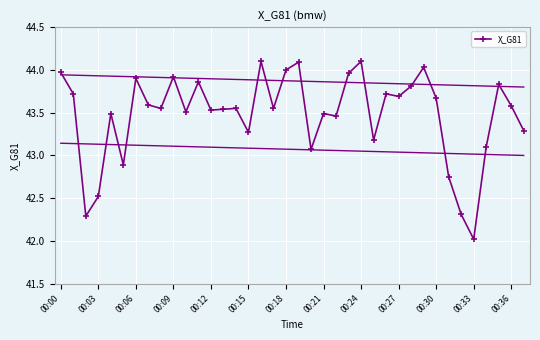

At which label does the data first exceed 43?

00:00